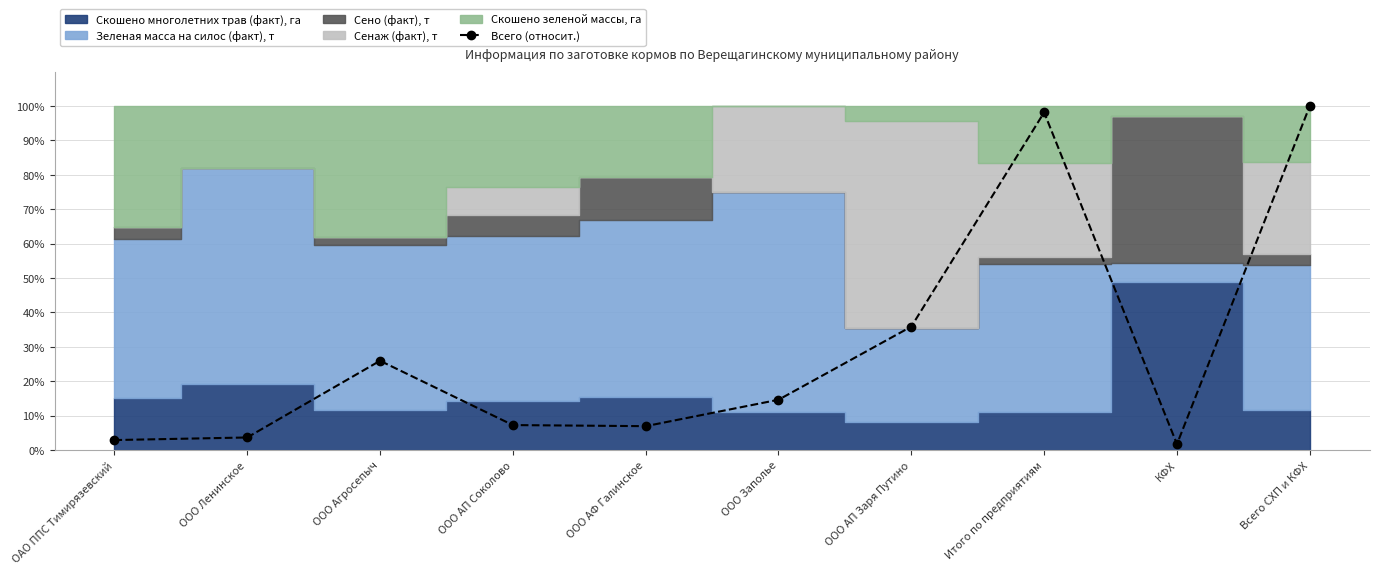

What is the approximate value at ОАО ППС Тимирязевский?

2.9